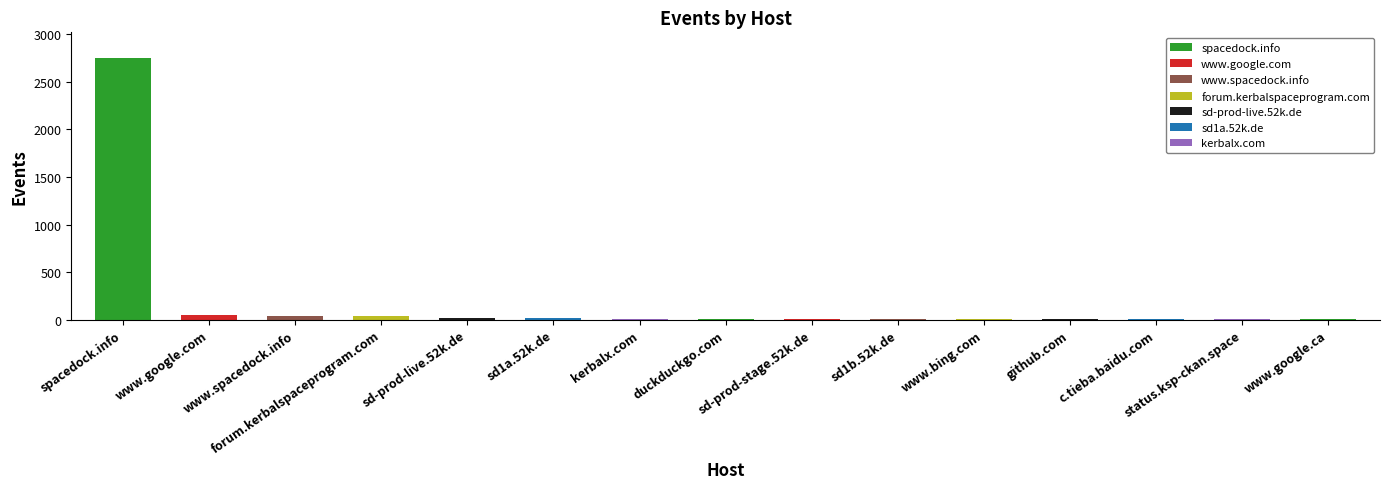

What is the maximum value shown in the chart?

2747